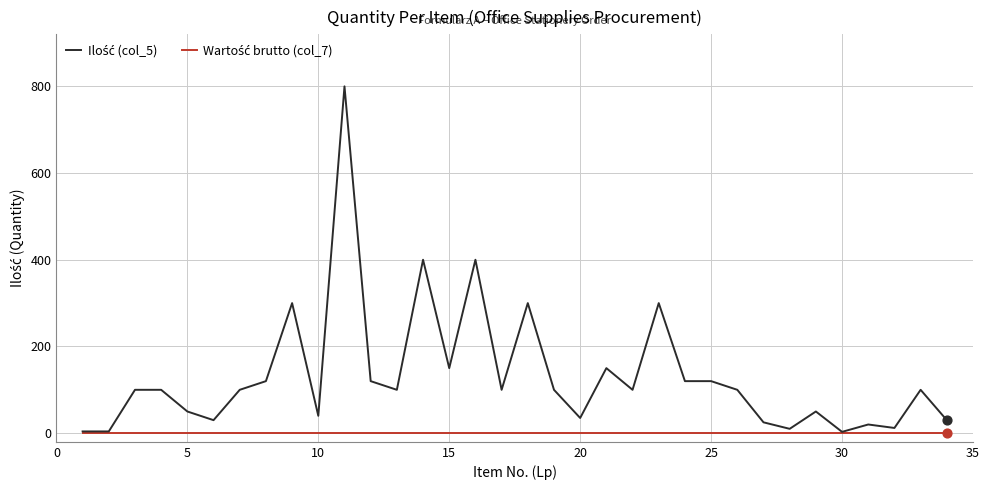

How many lines are shown in the chart?

2